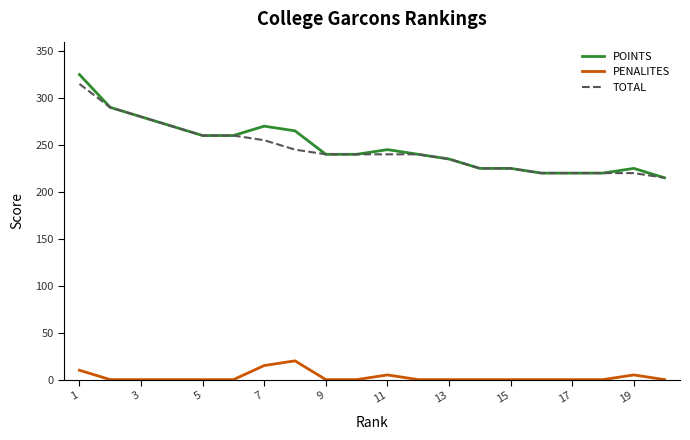

Which series has the largest range (max minus min)?

POINTS